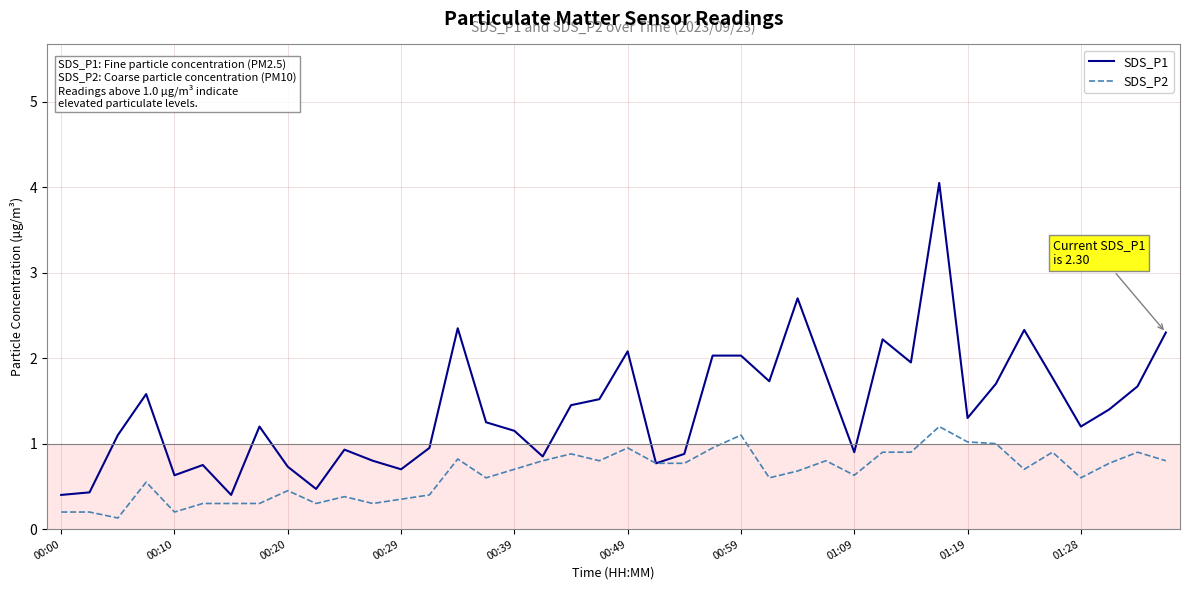

Which series has the largest total across all categories?

SDS_P1